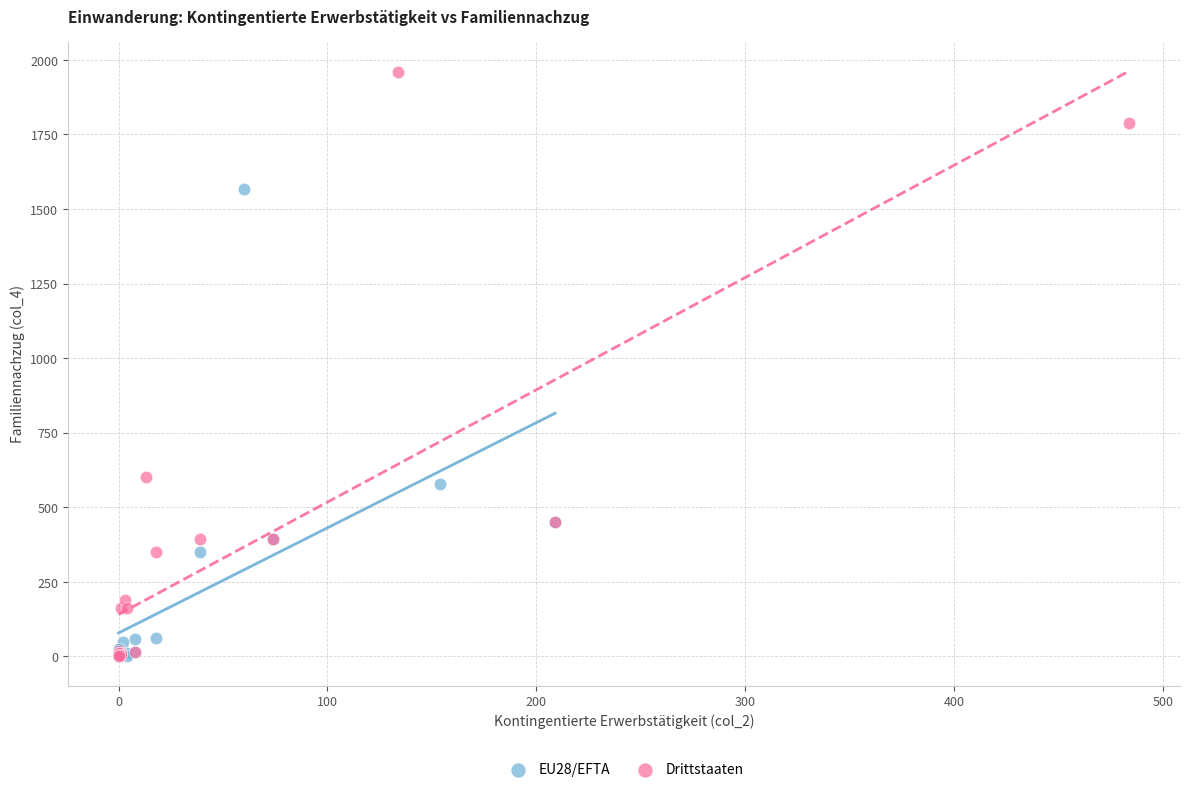

What are all the series names shown in the legend?

EU28/EFTA, Drittstaaten